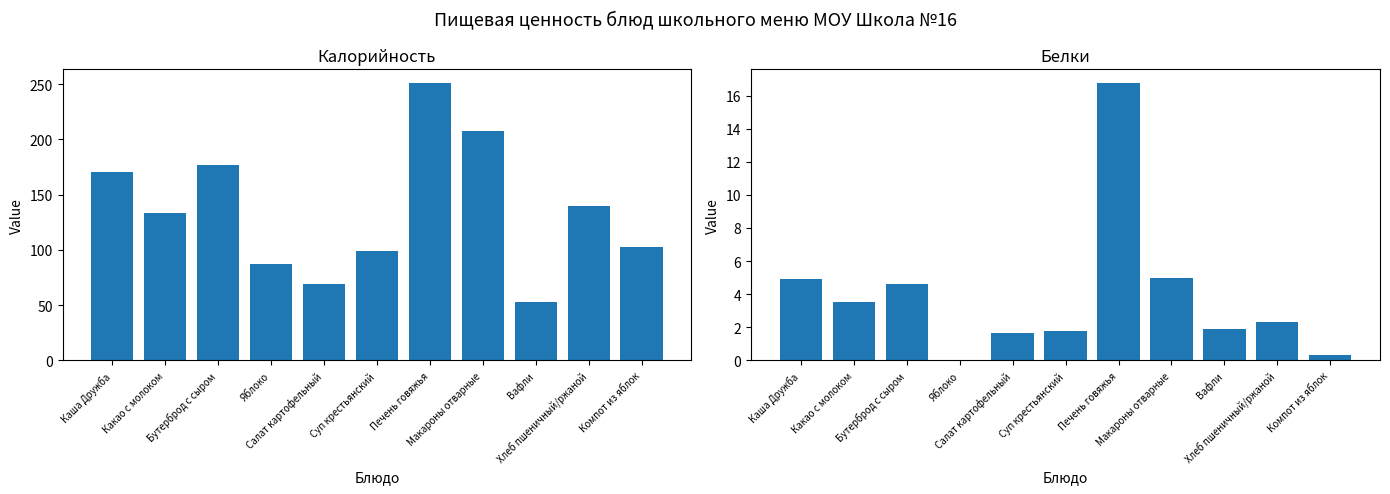

The value of Белки at Компот из яблок is 0.3. True or false?

True